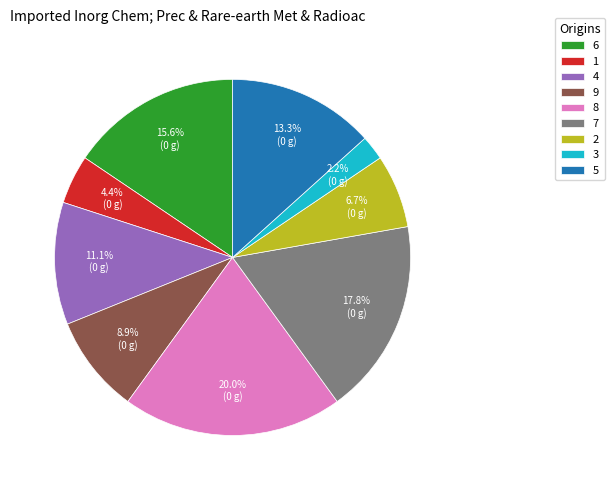

Count the number of slices in the pie.

9